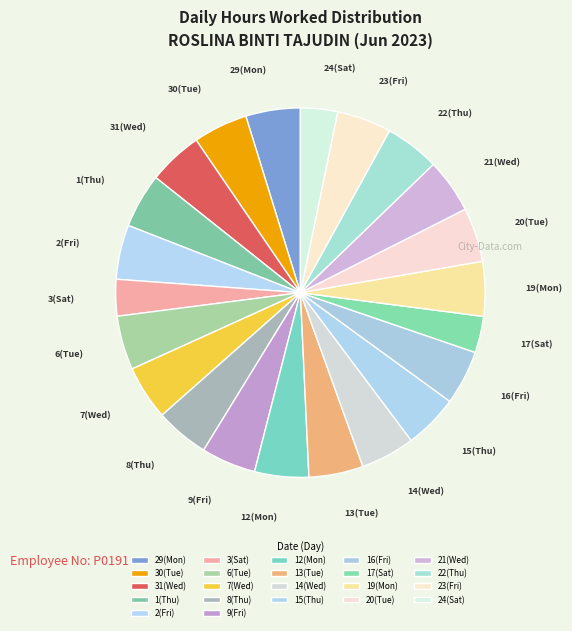

How many slices are in this pie chart?

22